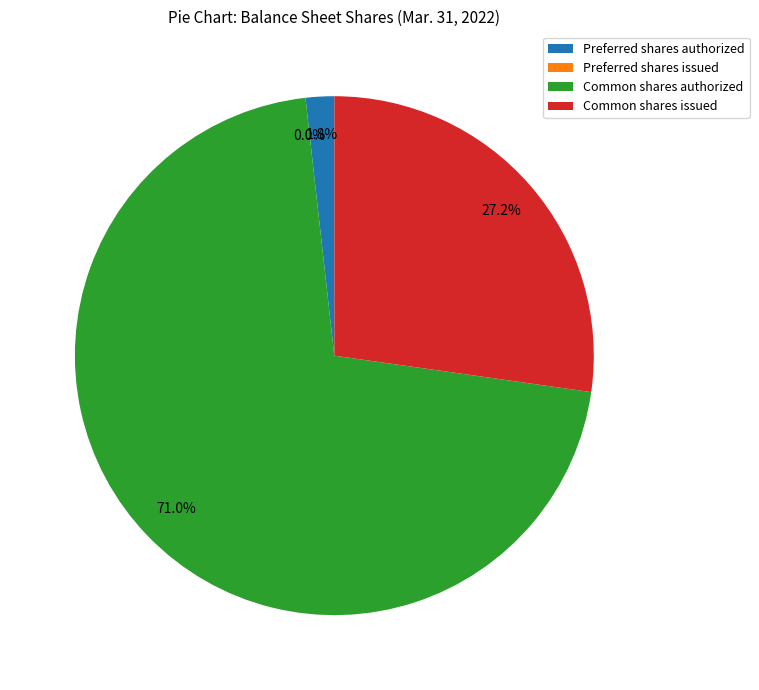

Which slice is the smallest?

Preferred shares issued